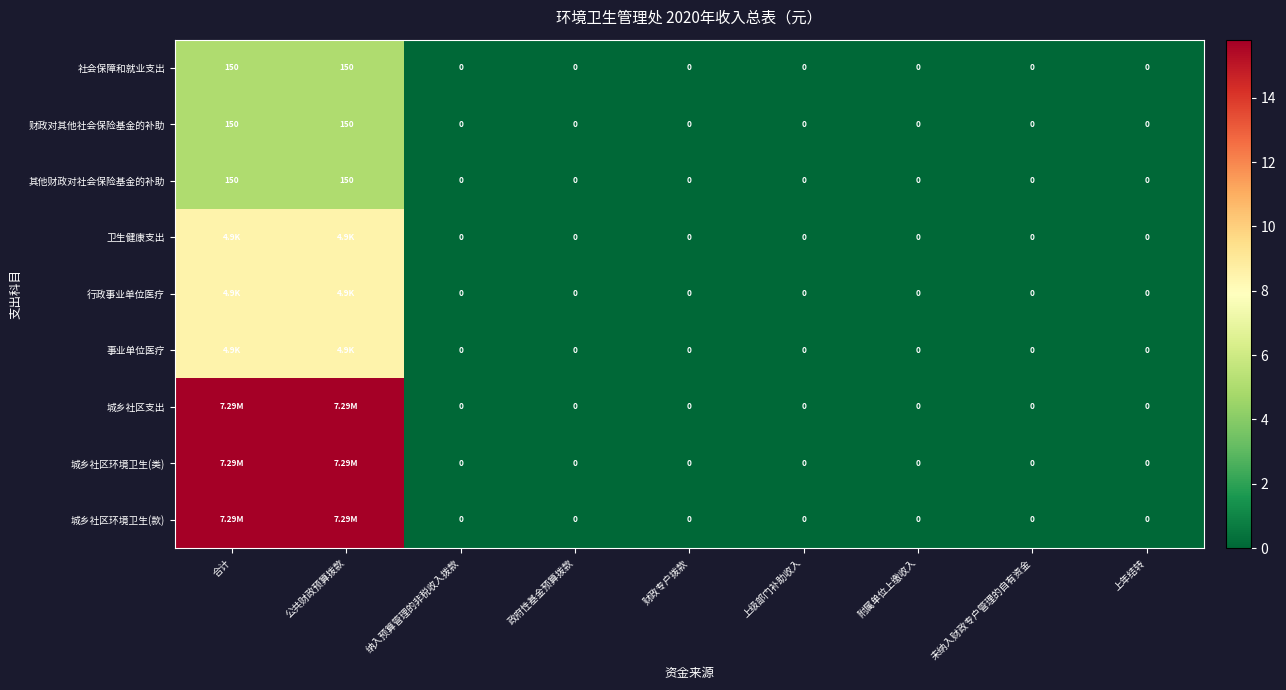

True or false: 财政对其他社会保险基金的补助 has a value of -1.9 at 上年结转.

False